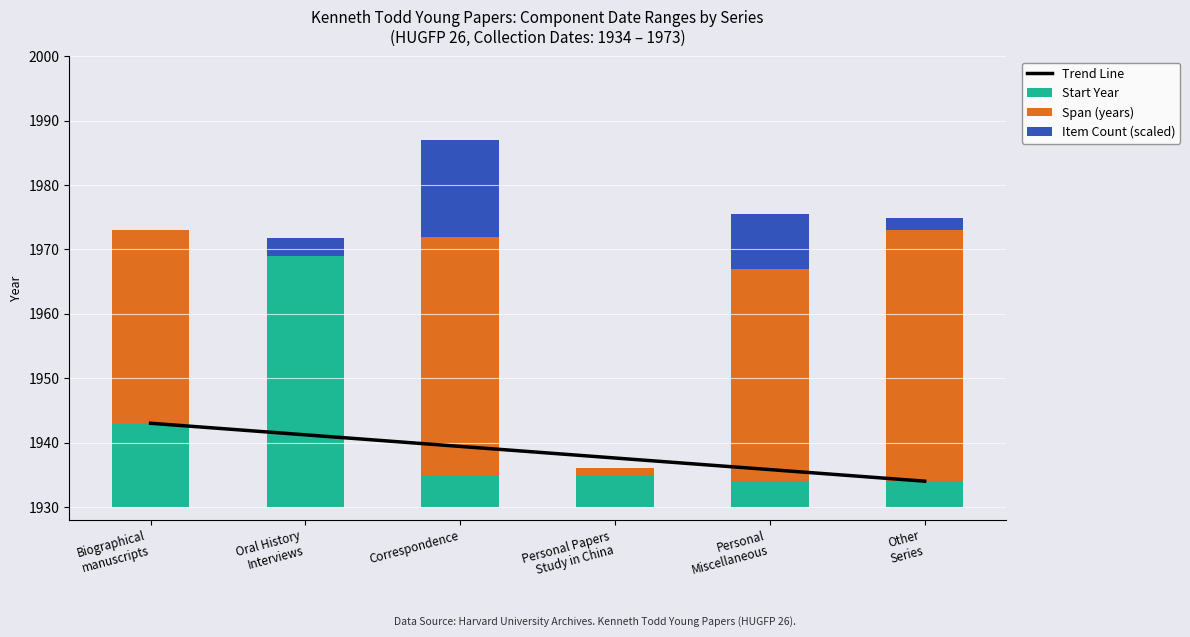

What is the sum of all Trend Line values?

11631.0